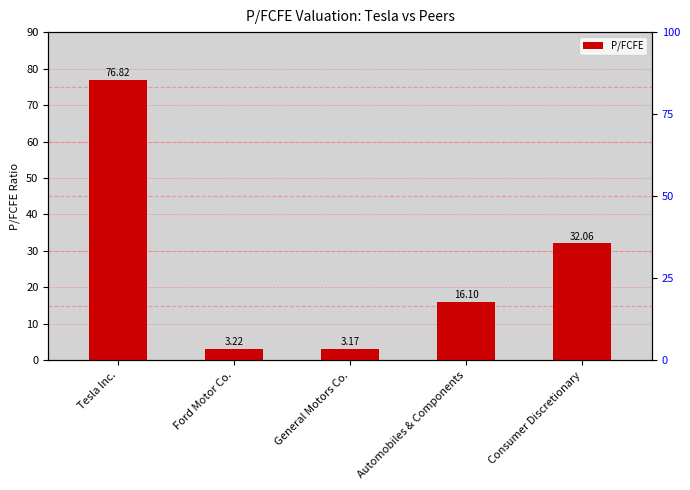

True or false: the data shows 16.1 at Automobiles & Components.

True